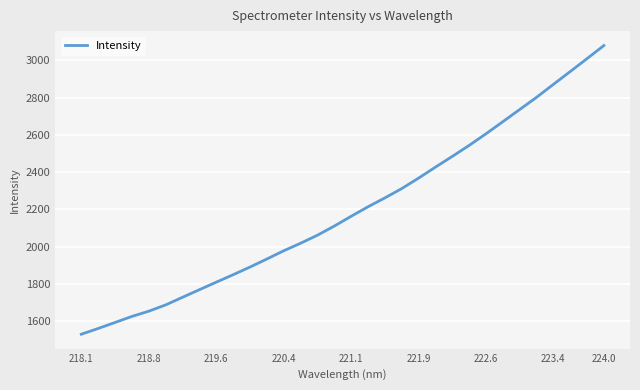

What is the smallest value displayed?

1530.6